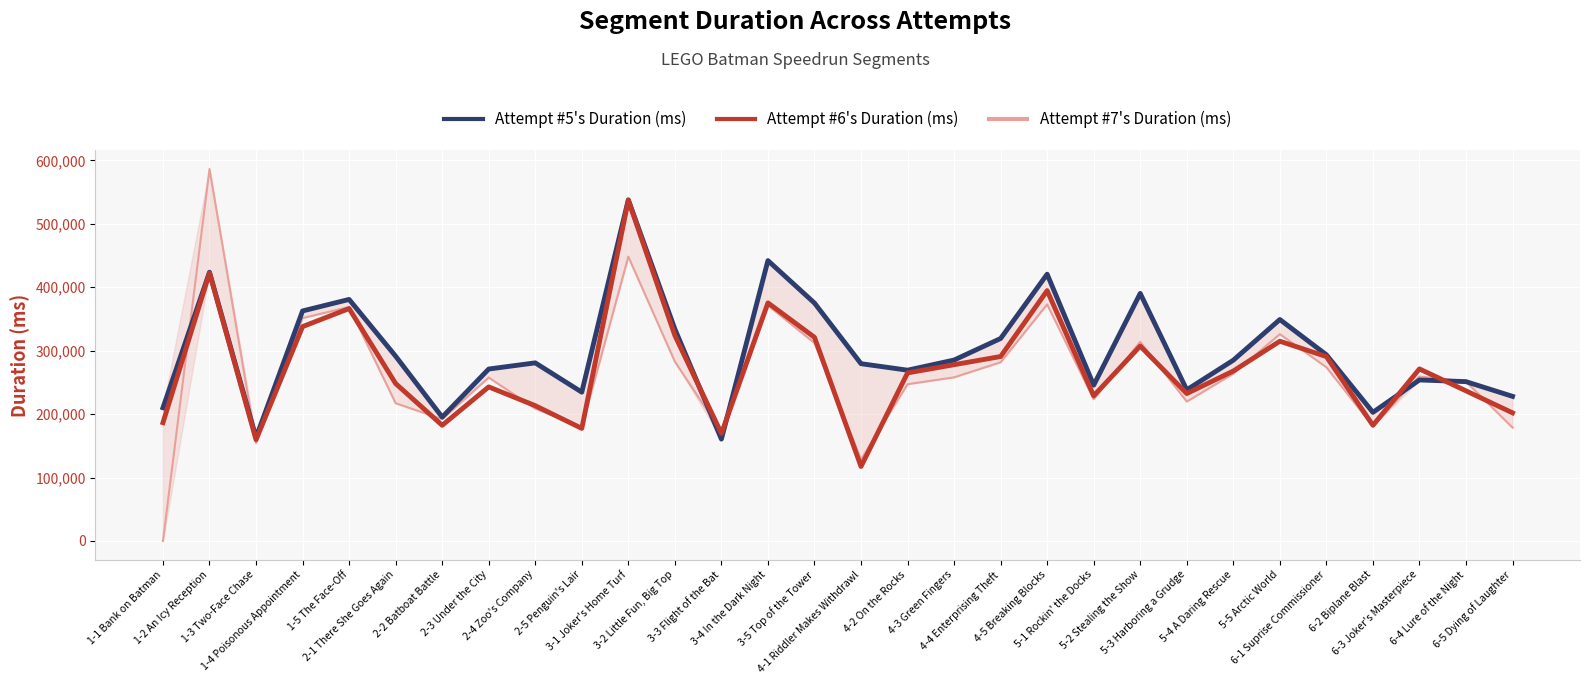

In Attempt #5's Duration (ms), how many points are lower than both neighbors (excluding endpoints)?

8